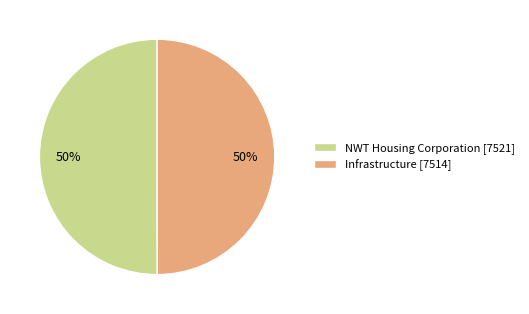

Is it true that Infrastructure is 50% of the pie?

True